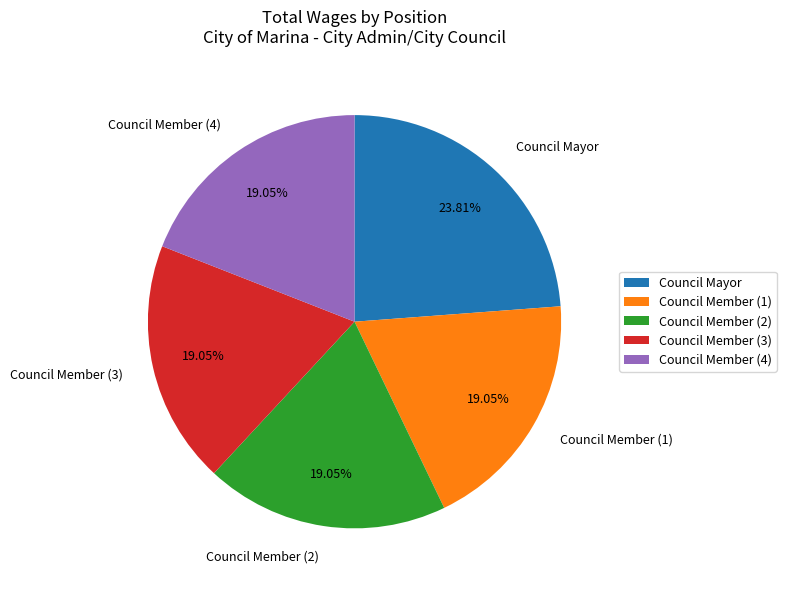

Is there a majority slice in this chart?

No